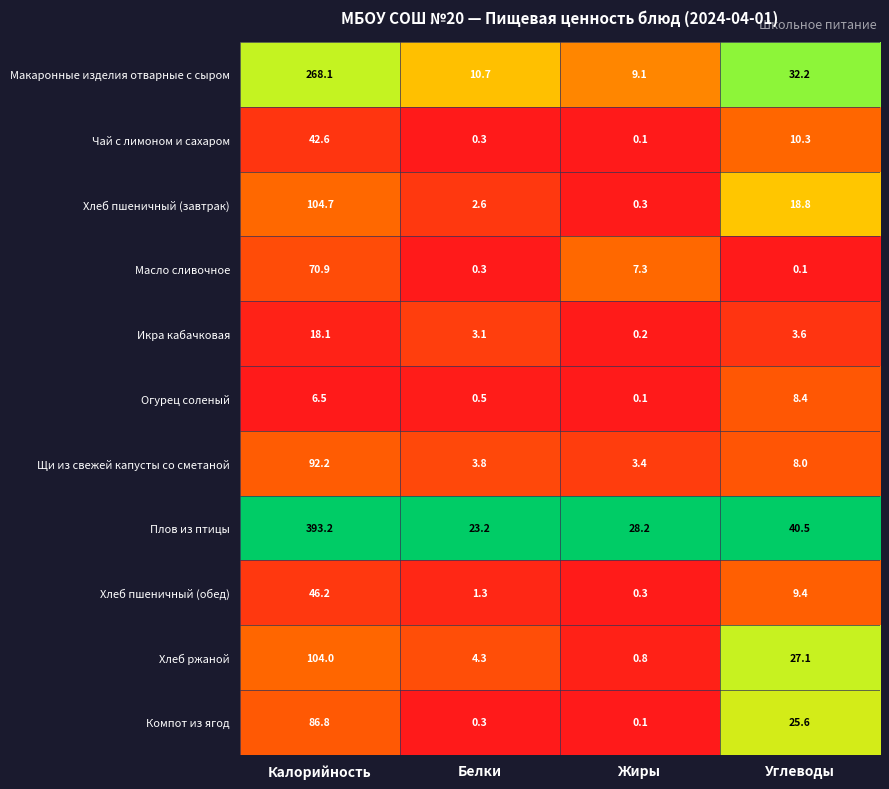

What is the difference between the second highest and minimum values in the Щи из свежей капусты со сметаной series?

4.6